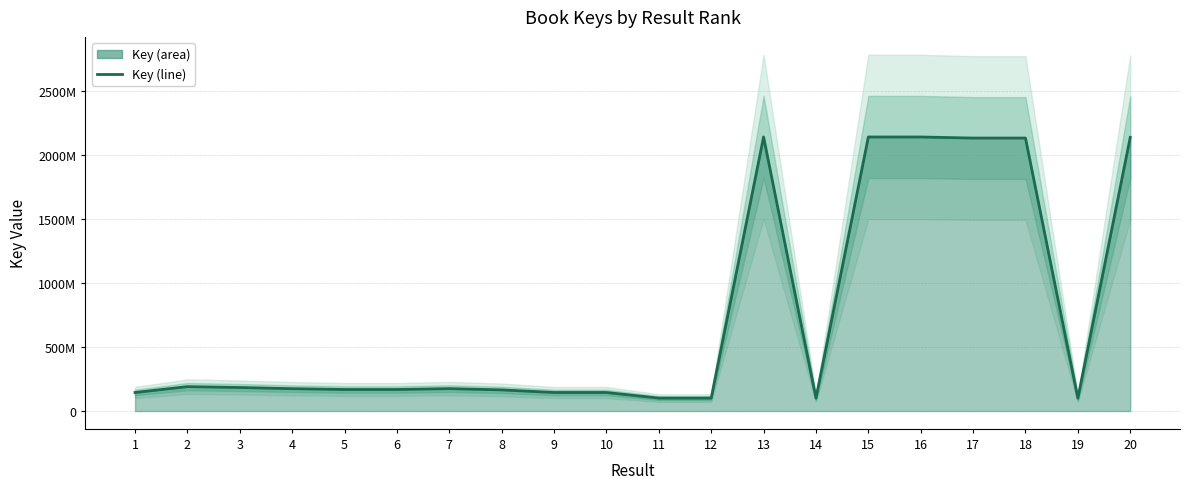

What is the ratio of the value at 5 to the value at 14?

1.7